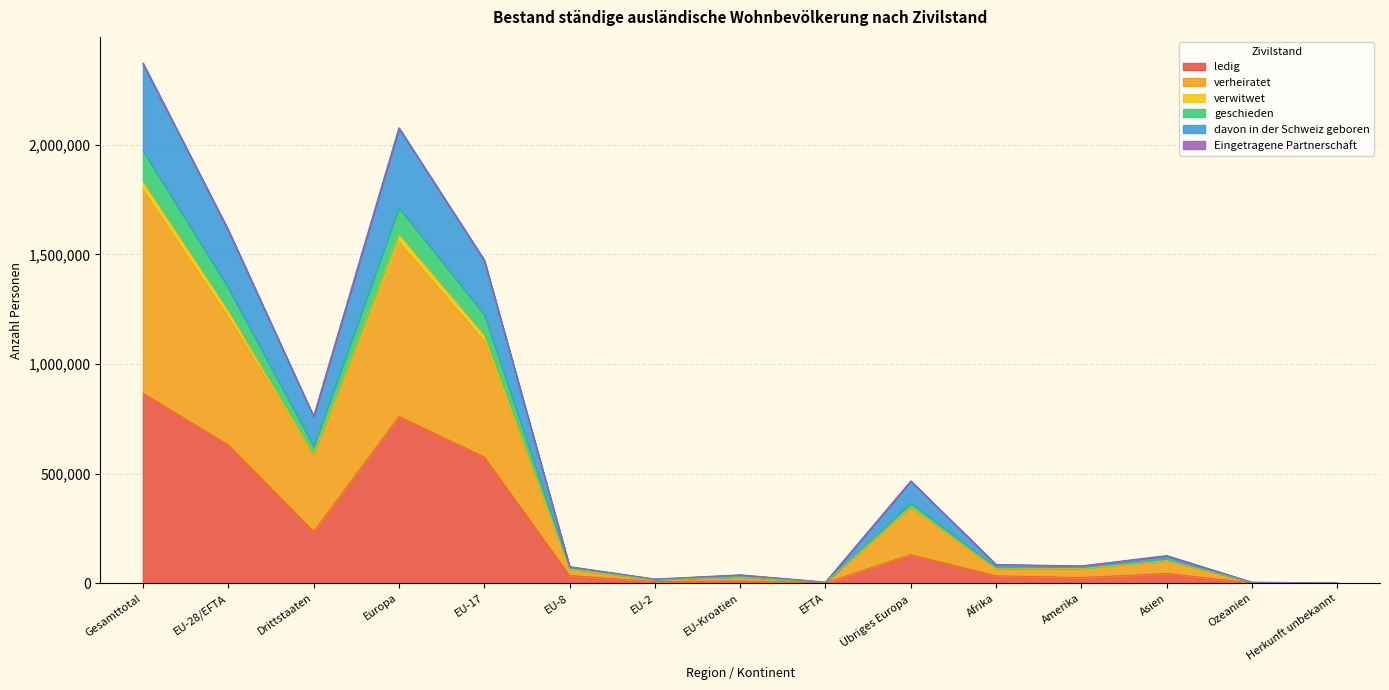

How many data points in ledig are less than 34903?

7